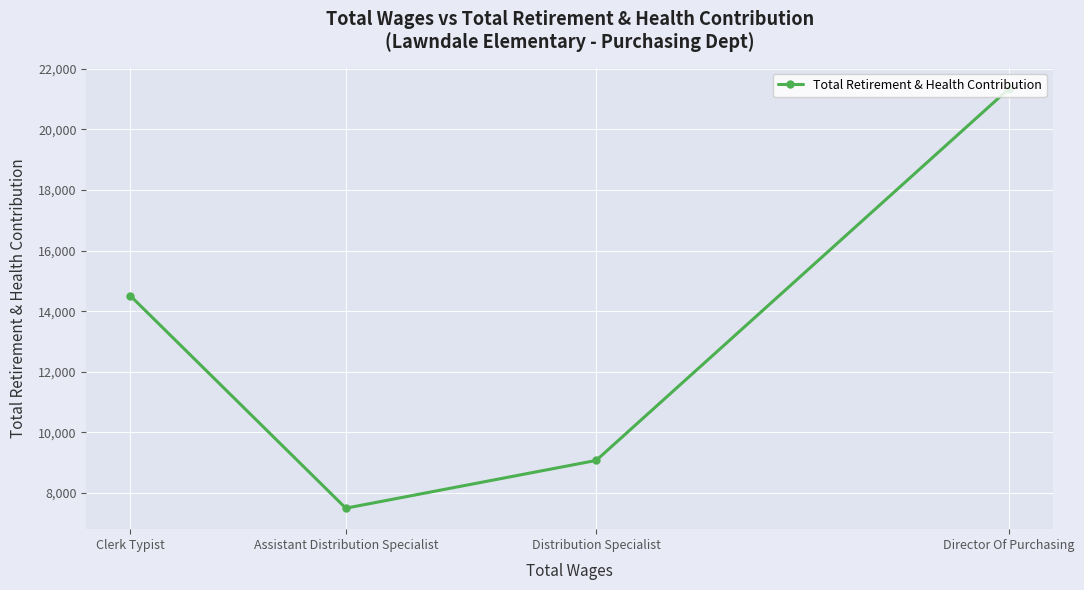

Rank the categories by value from highest to lowest.

Director Of Purchasing, Clerk Typist, Distribution Specialist, Assistant Distribution Specialist